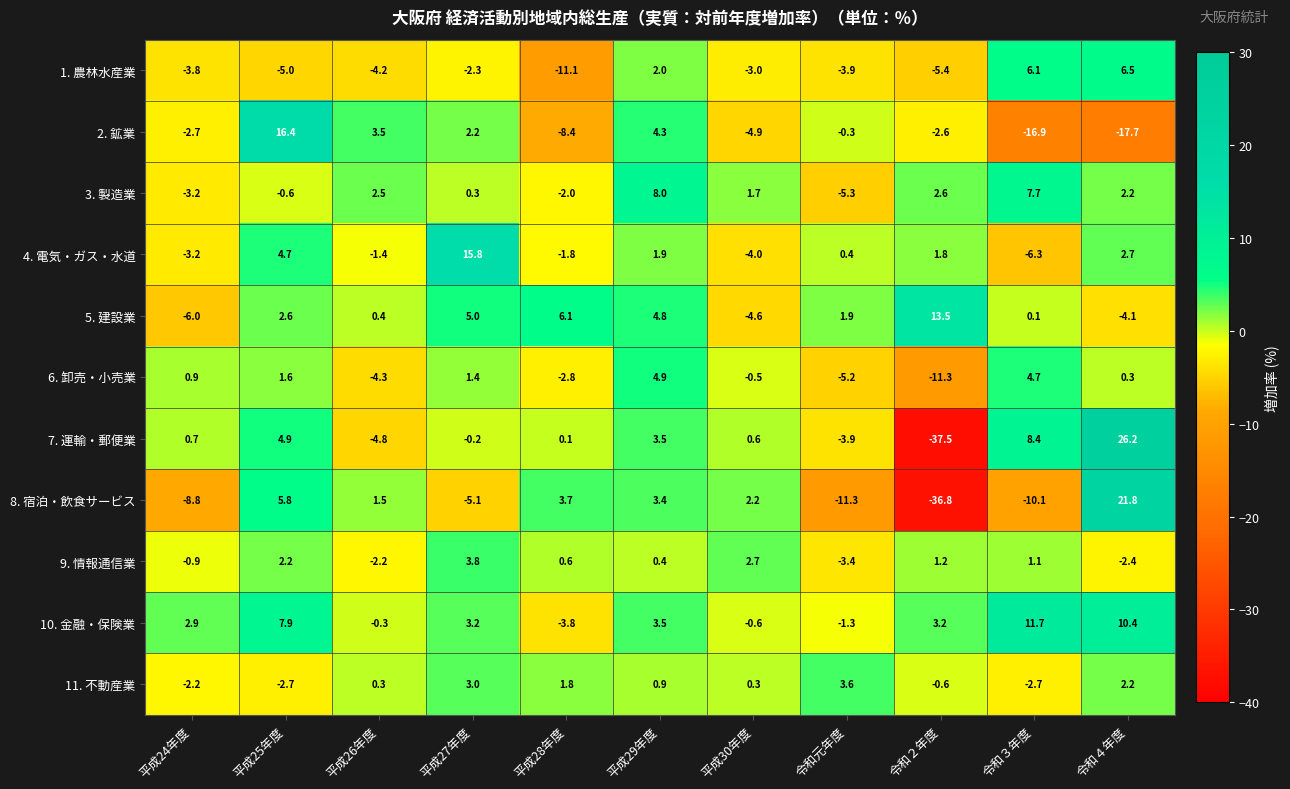

What is the spread (max minus min) of values at 平成30年度?

7.6